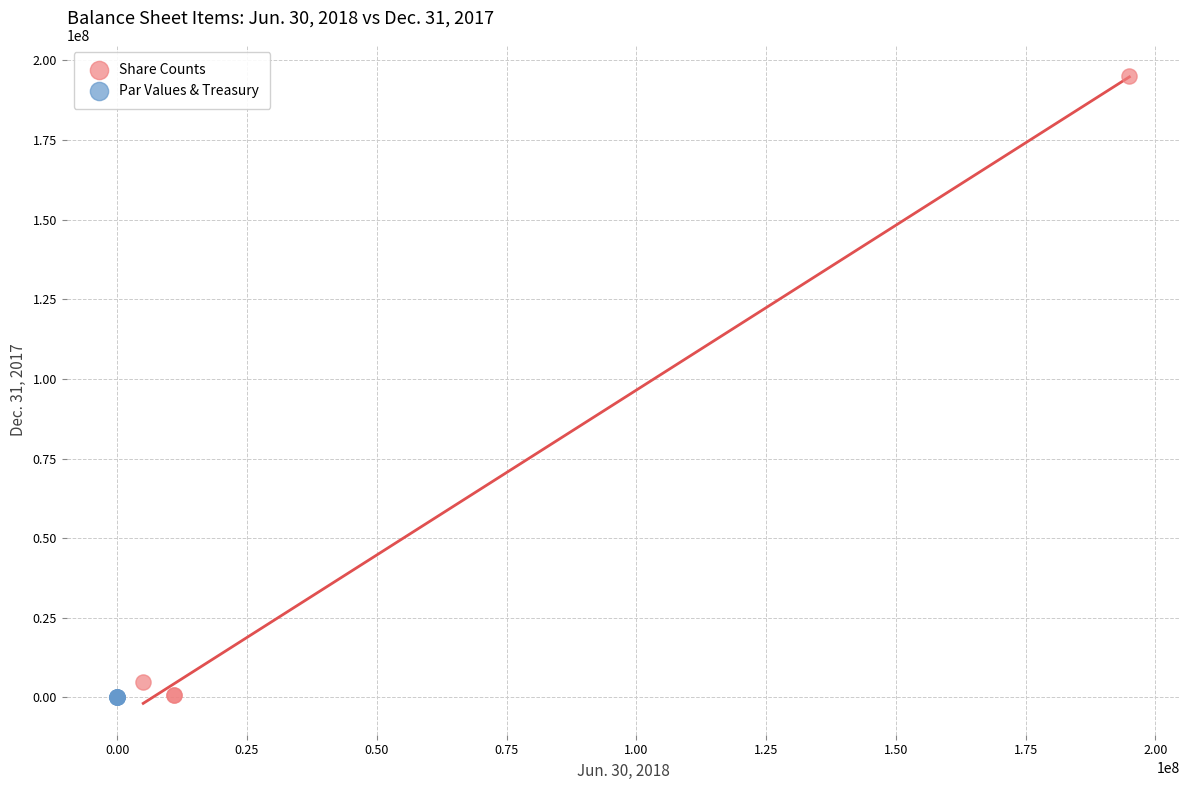

Which series contains the highest Y value?

Share Counts